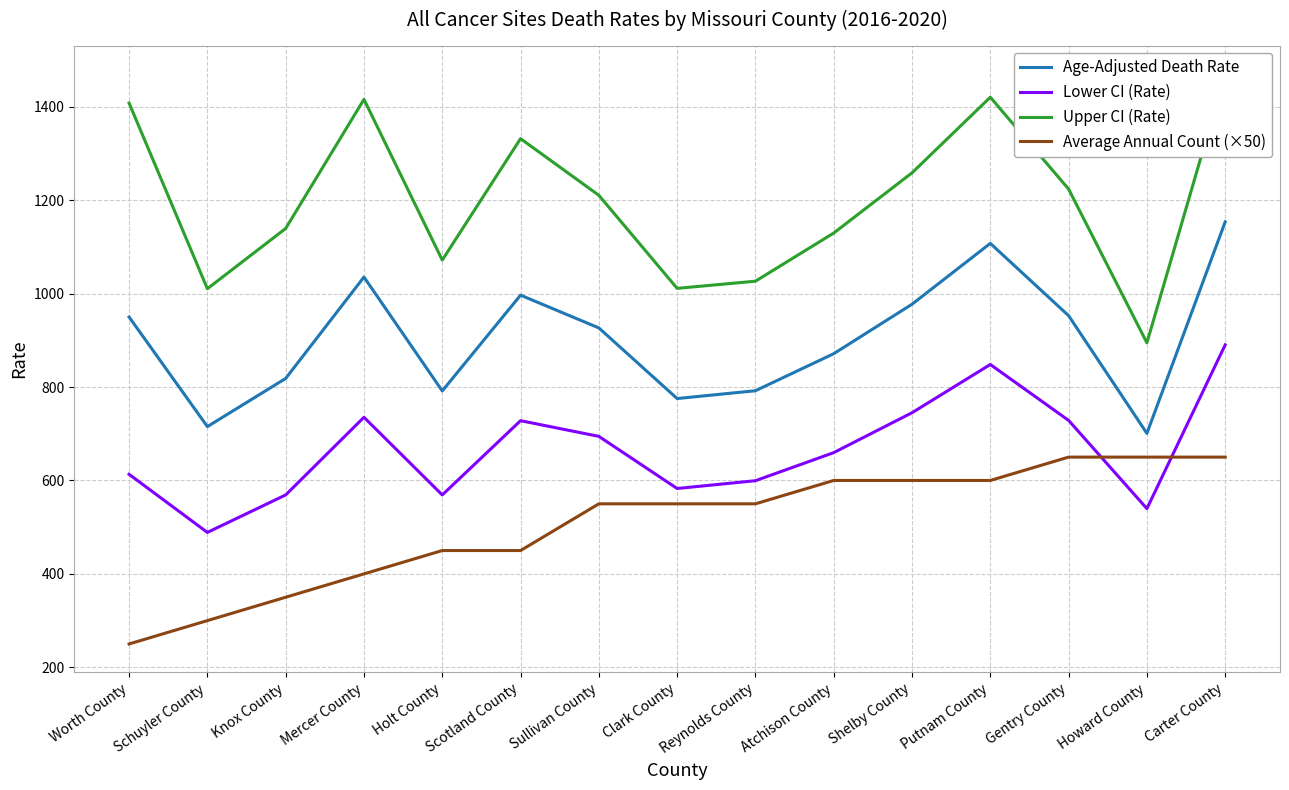

What is the label of the 1st point from the right?

Carter County